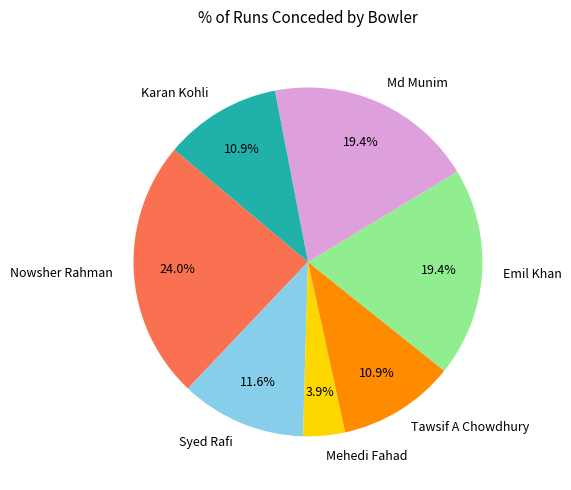

Count the number of slices in the pie.

7